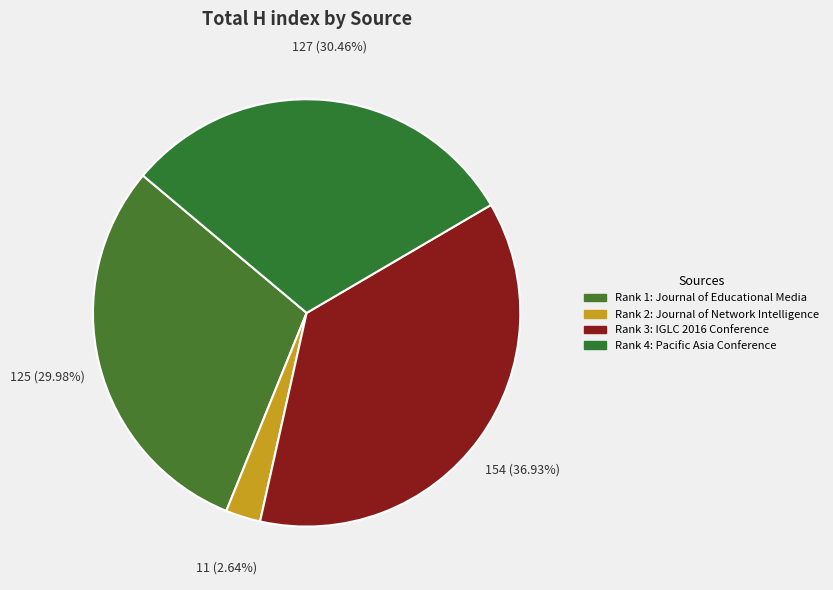

To the nearest percent, what is the difference between the largest and smallest slice percentages?

34%